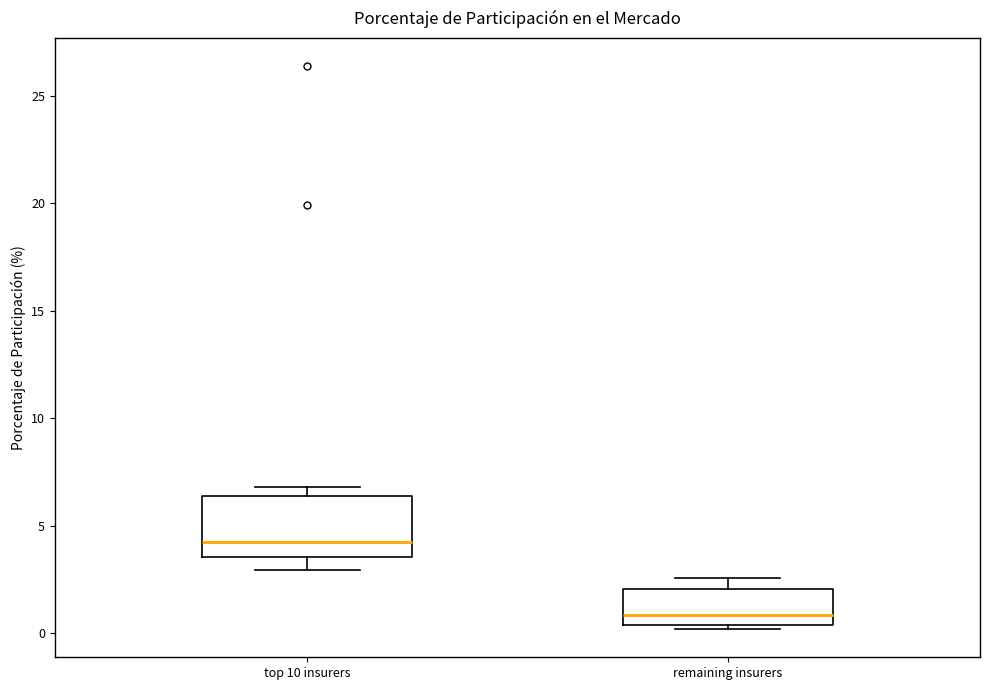

Comparing the boxes themselves (not the whiskers), which one is the tallest?

top 10 insurers